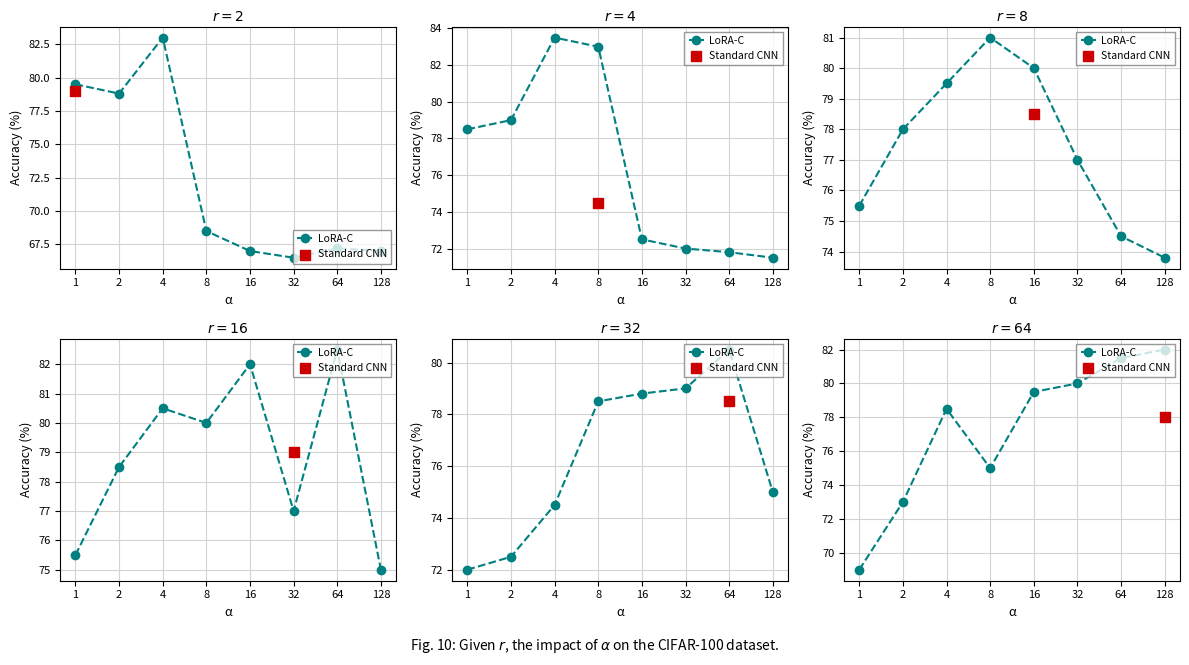

Between 2 and 4, which is larger?

4